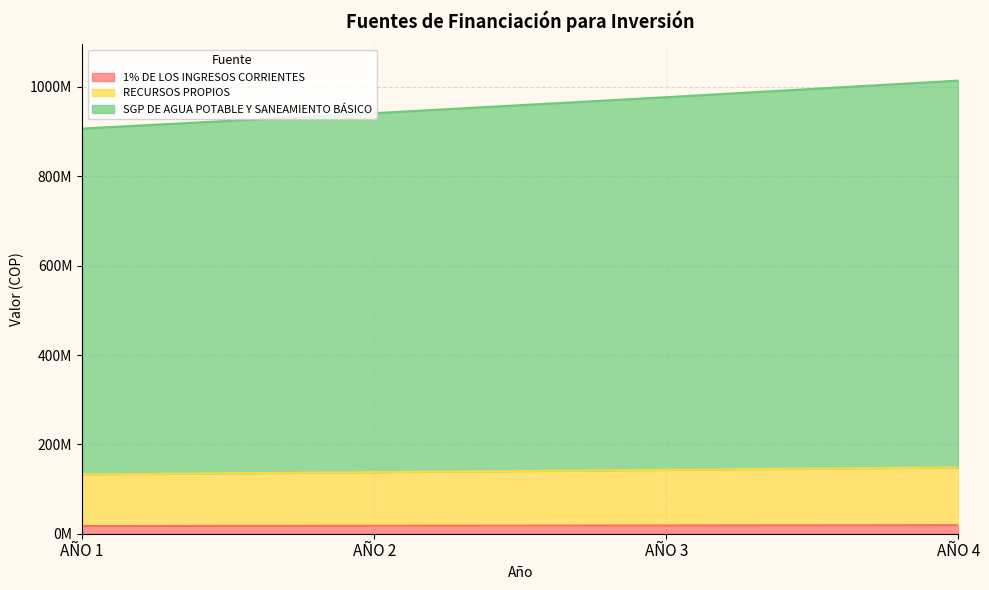

What are all the series names shown in the legend?

1% DE LOS INGRESOS CORRIENTES, RECURSOS PROPIOS, SGP DE AGUA POTABLE Y SANEAMIENTO BÁSICO